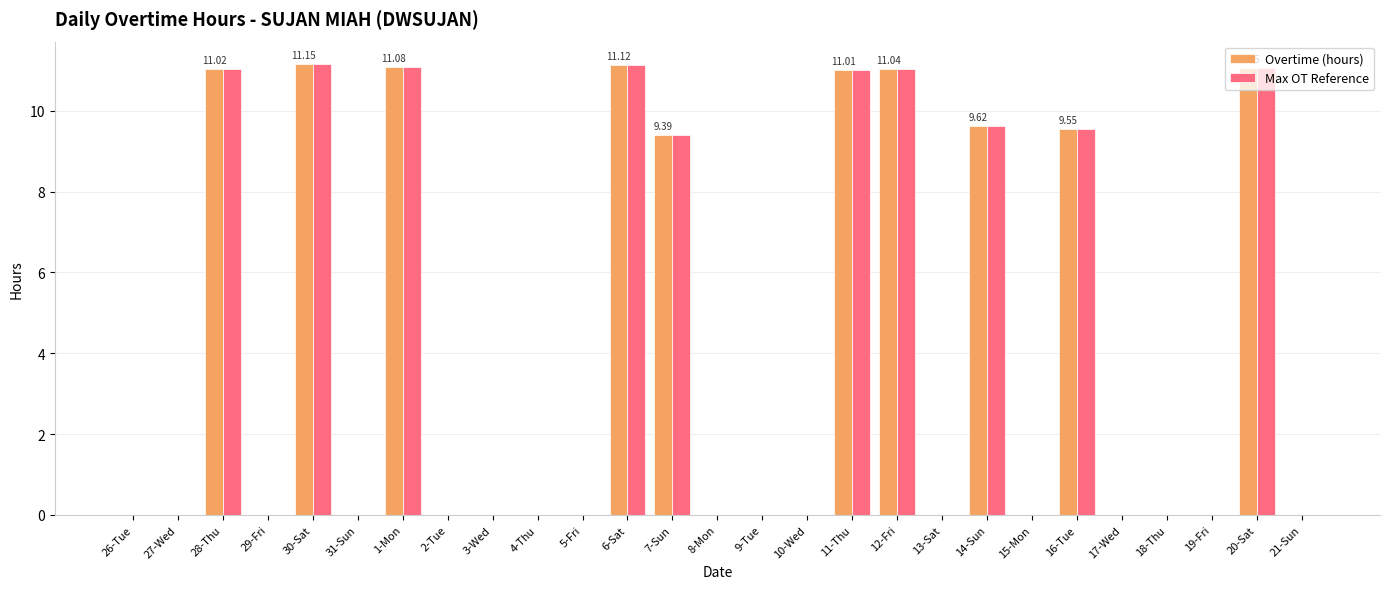

Is the value of Max OT Reference at 6-Sat greater than the value of Overtime (hours) at 26-Tue?

Yes